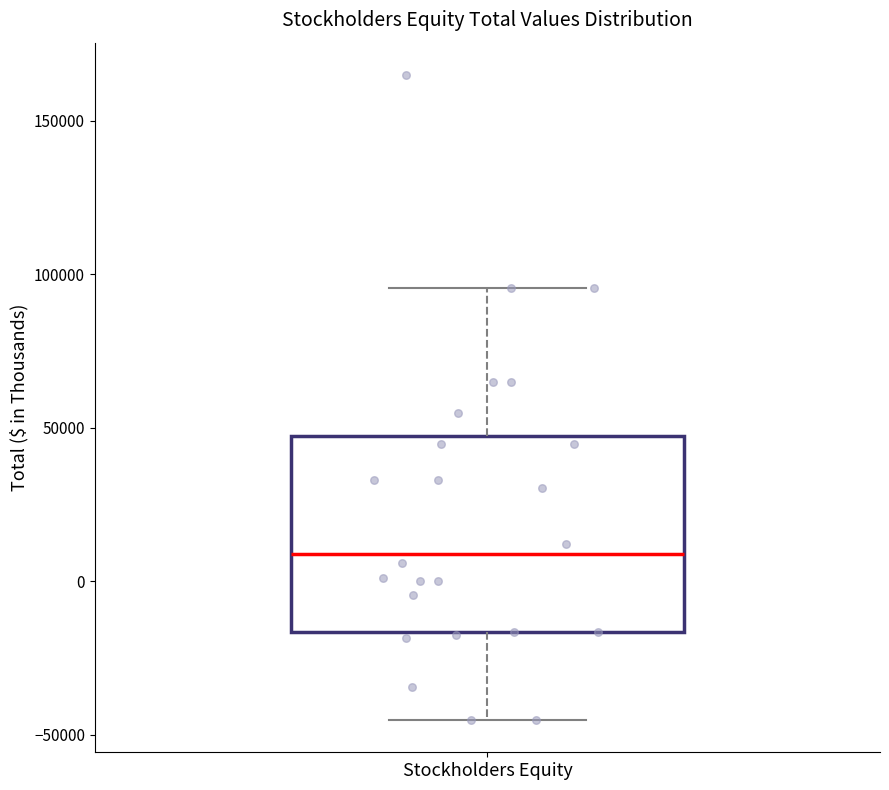

Read this box plot against the y-axis: the position of the median line, the range covered by the box, and the ends of both whiskers. The values are not printed on the chart, so give them approximately, as read against the axis.

median 10000, box -15000 to 45000, whiskers -45000 to 95000